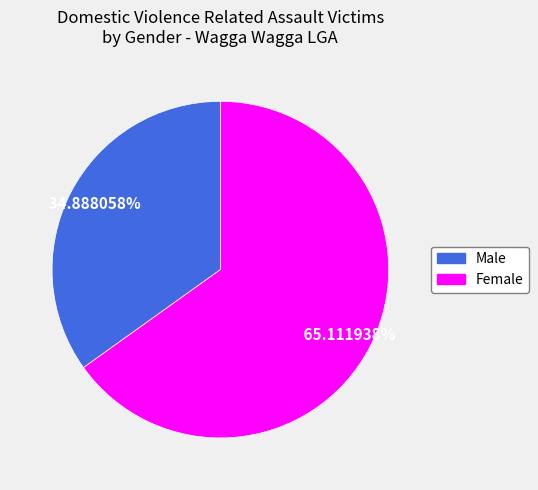

Is there any slice that represents more than half of the pie?

Yes